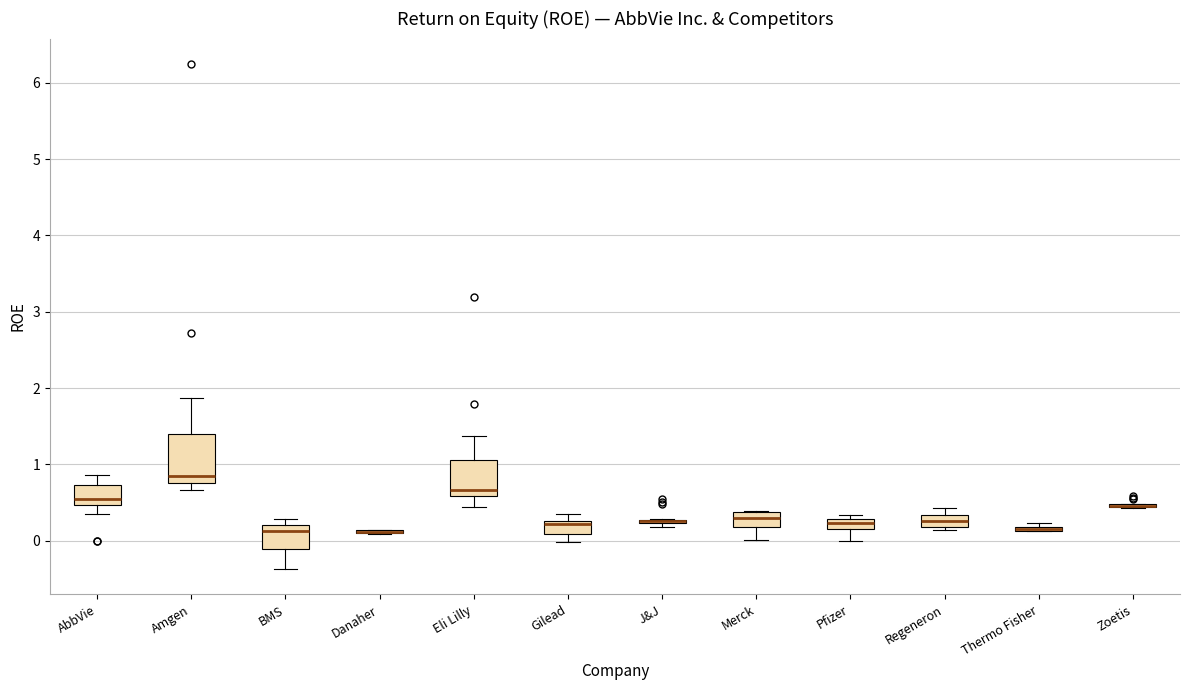

Comparing the boxes themselves (not the whiskers), which one is the tallest?

Amgen